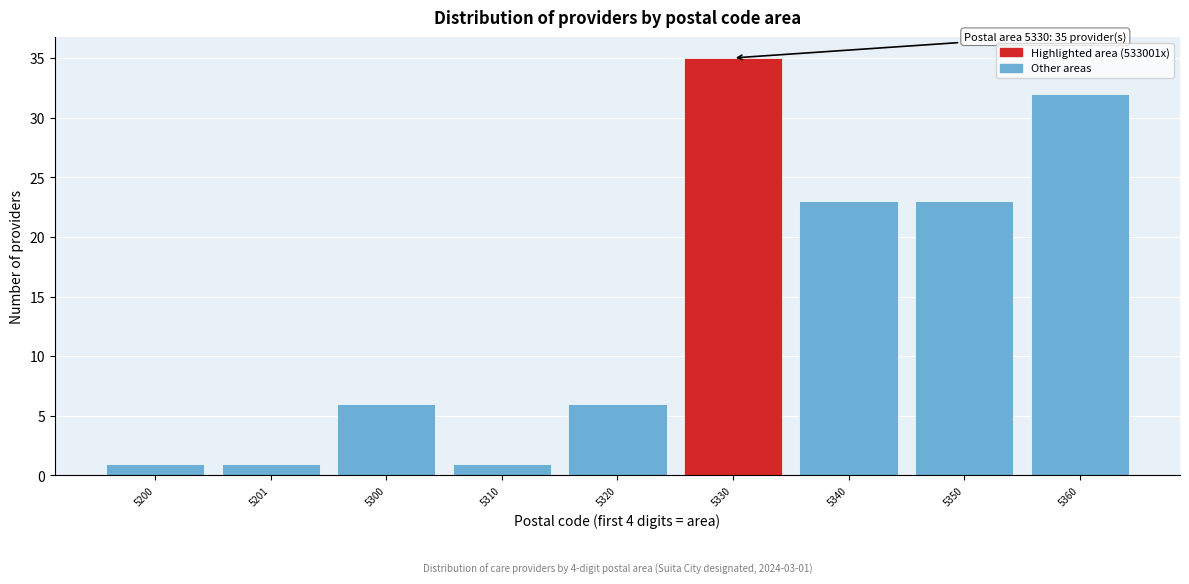

Reading right to left, list all the values displayed in this chart.

5360=32	5350=23	5340=23	5330=35	5320=6	5310=1	5300=6	5201=1	5200=1